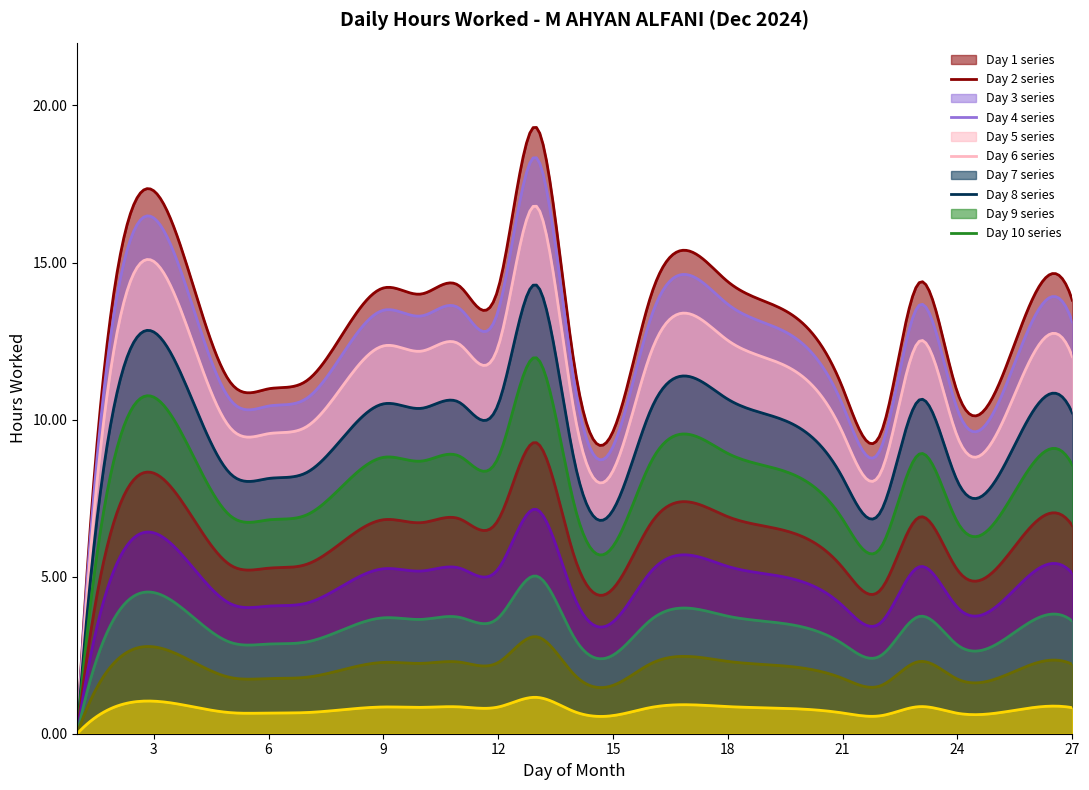

Where is the data nearest to the value 9?

22